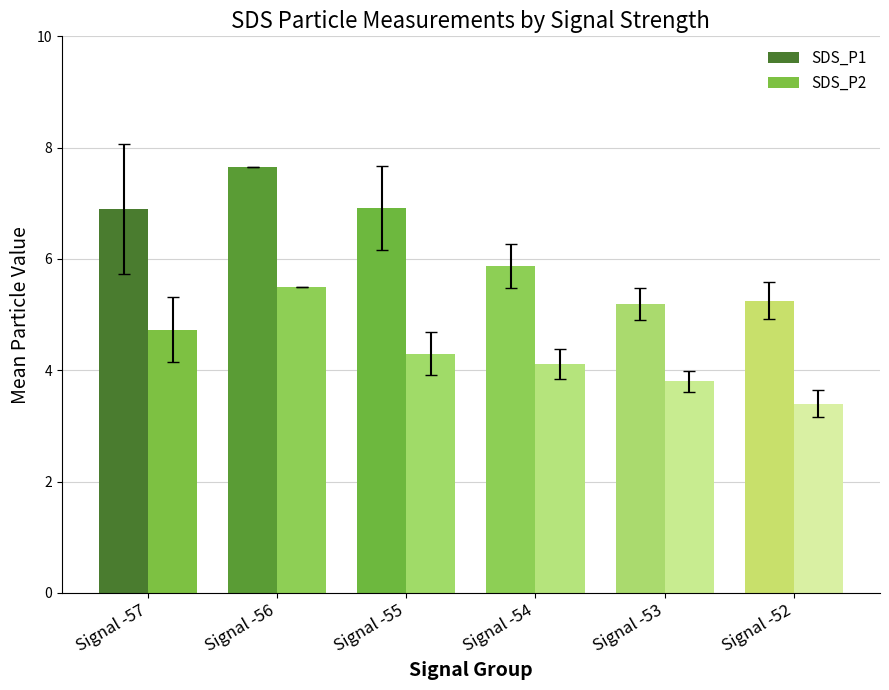

What value does the SDS_P2 series have at Signal -57?

4.7